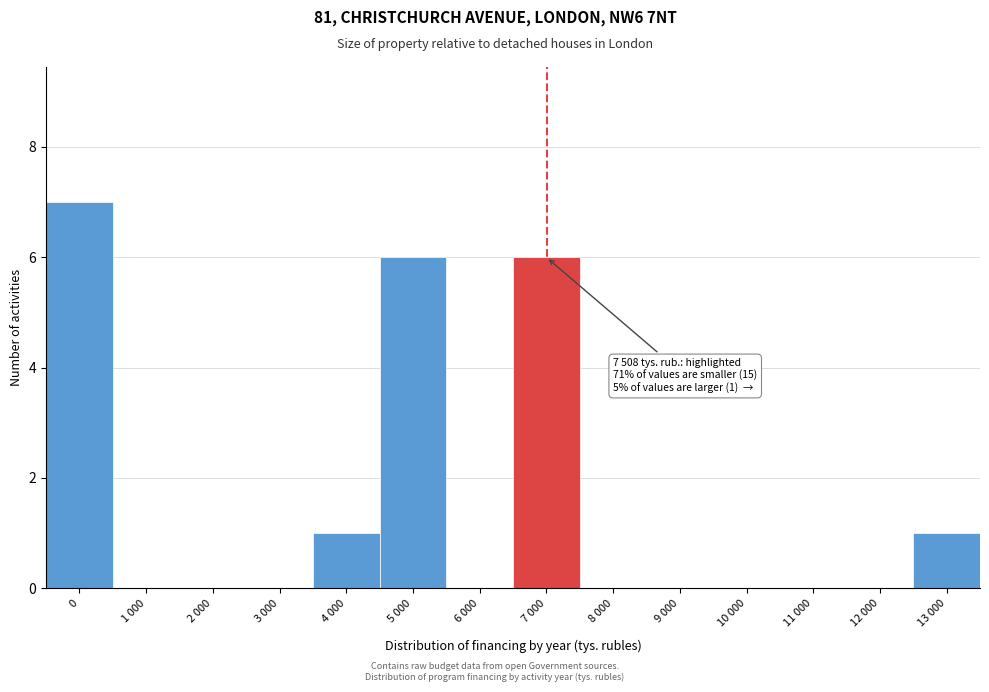

Reading left to right, transcribe all the data shown in this chart.

0=7	1 000=0	2 000=0	3 000=0	4 000=1	5 000=6	6 000=0	7 000=6	8 000=0	9 000=0	10 000=0	11 000=0	12 000=0	13 000=1